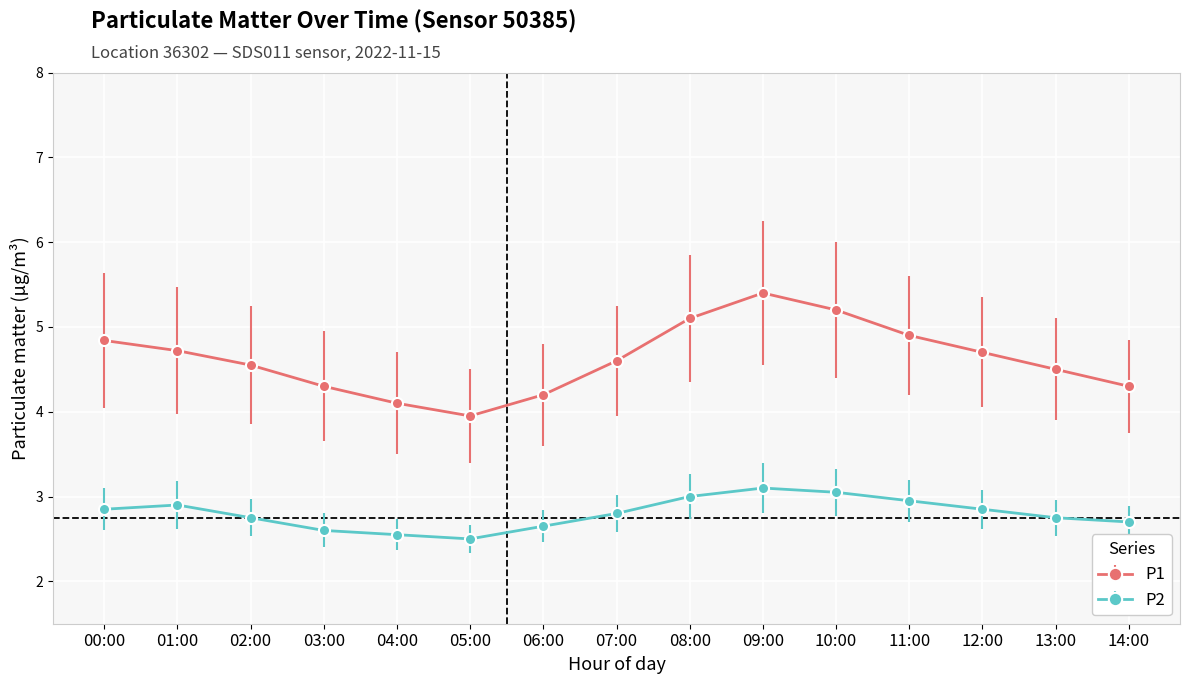

Read the P2 value at 08:00.

3.0